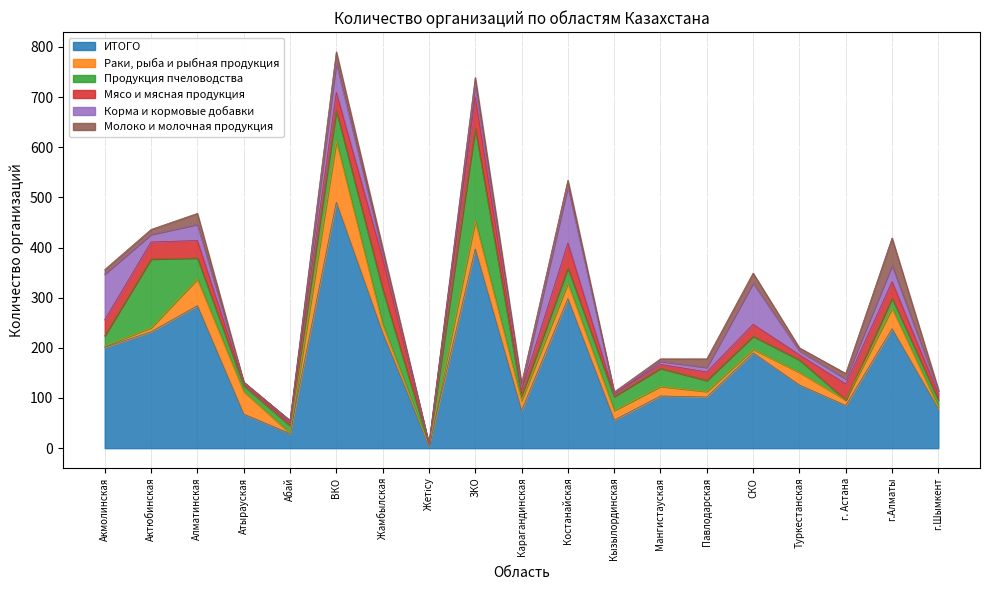

What is the approximate value of Продукция пчеловодства at Акмолинская?

20